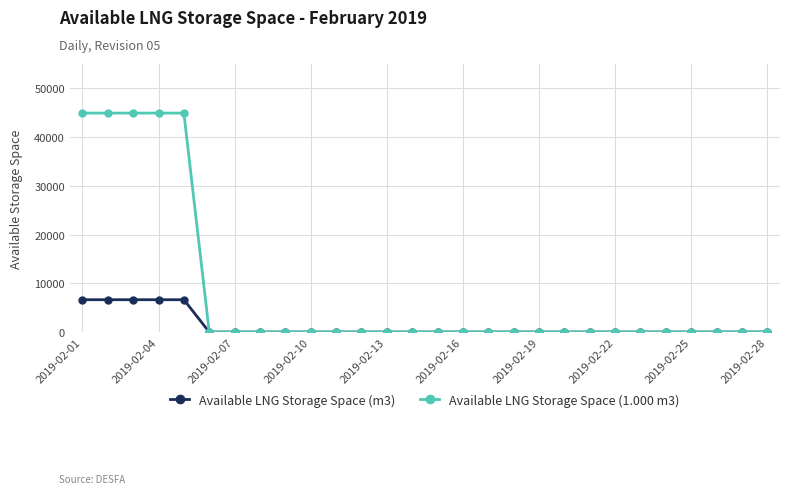

How many distinct data groups are displayed?

2